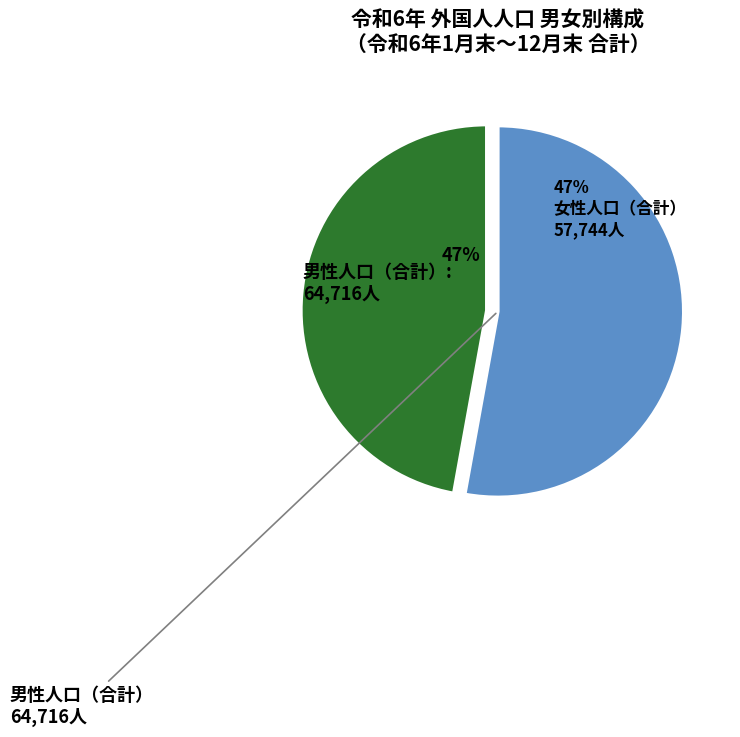

Is there a majority slice in this chart?

Yes